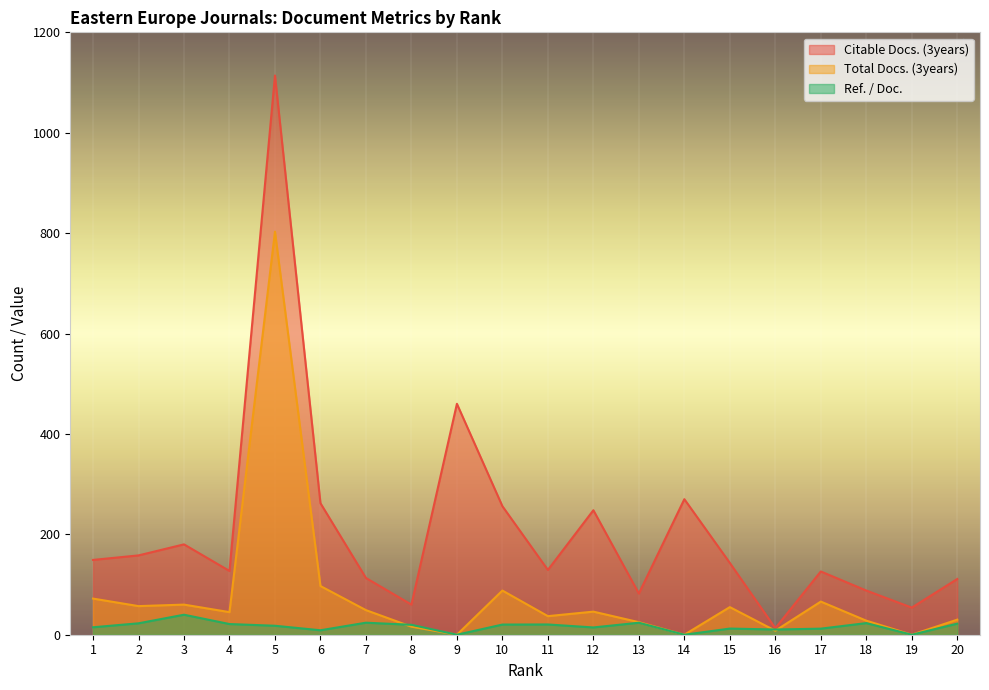

Reading left to right, extract all data points from this chart.

Citable Docs. (3years): 1=149.0	2=158.0	3=180.0	4=127.0	5=1114.0	6=262.0	7=113.0	8=60.0	9=460.0	10=256.0	11=129.0	12=248.0	13=82.0	14=270.0	15=143.0	16=13.0	17=126.0	18=88.0	19=54.0	20=111.0
Total Docs. (3years): 1=72.0	2=57.0	3=60.0	4=45.0	5=803.0	6=97.0	7=49.0	8=16.0	9=0.0	10=88.0	11=37.0	12=46.0	13=25.0	14=0.0	15=55.0	16=8.0	17=66.0	18=28.0	19=0.0	20=30.0
Ref. / Doc.: 1=14.8	2=22.7	3=39.9	4=21.3	5=17.9	6=8.9	7=24.0	8=19.8	9=0.0	10=20.2	11=20.4	12=14.5	13=23.9	14=0.0	15=12.2	16=10.4	17=12.1	18=23.1	19=0.0	20=22.0